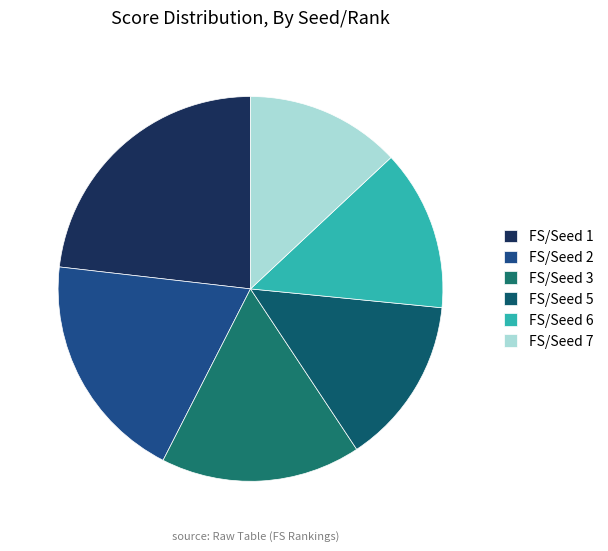

To the nearest percent, what is the difference between the largest and smallest slice percentages?

10%